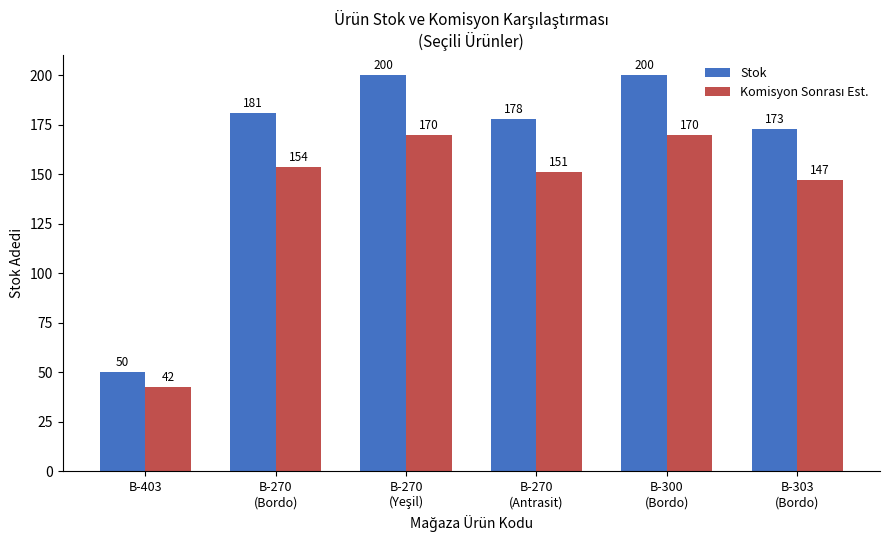

Which series has the widest spread of values?

Stok